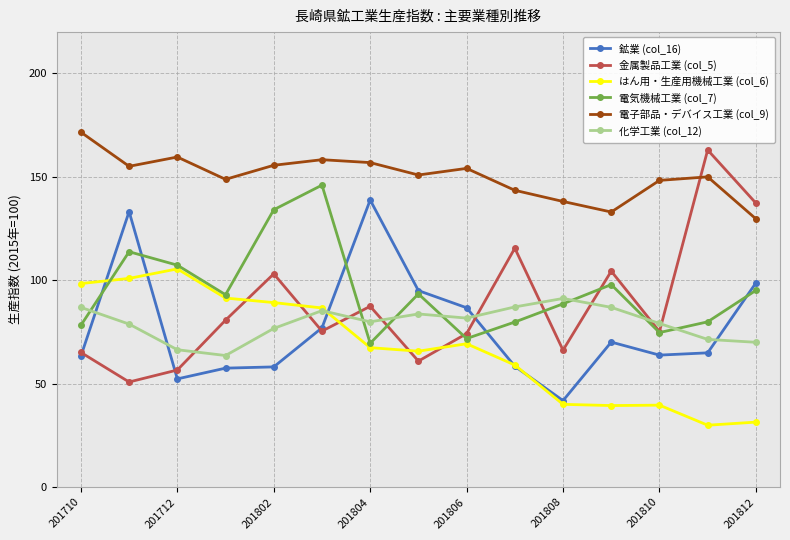

Does the chart have visible grid lines?

Yes